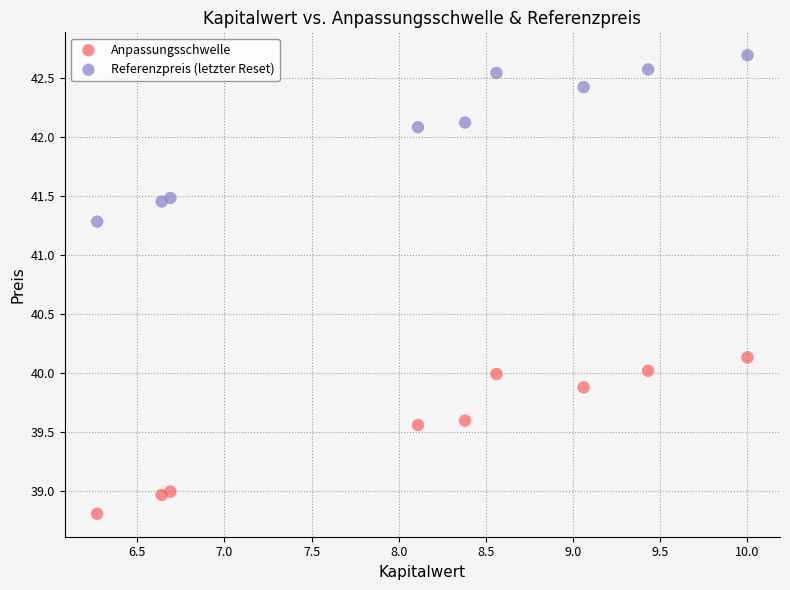

Which series contains the highest Y value?

Referenzpreis (letzter Reset)